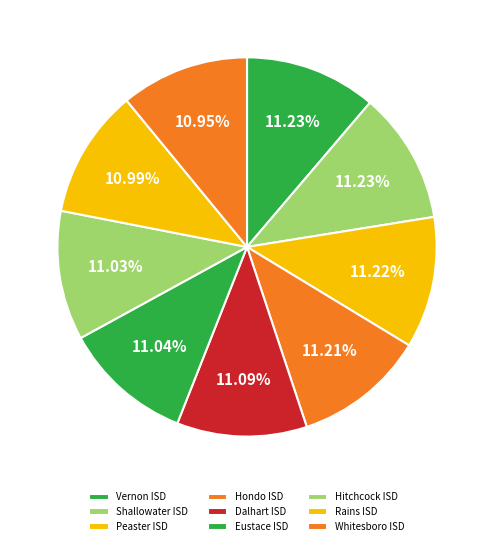

Rank the categories by value from highest to lowest.

Vernon ISD, Shallowater ISD, Peaster ISD, Hondo ISD, Dalhart ISD, Eustace ISD, Hitchcock ISD, Rains ISD, Whitesboro ISD